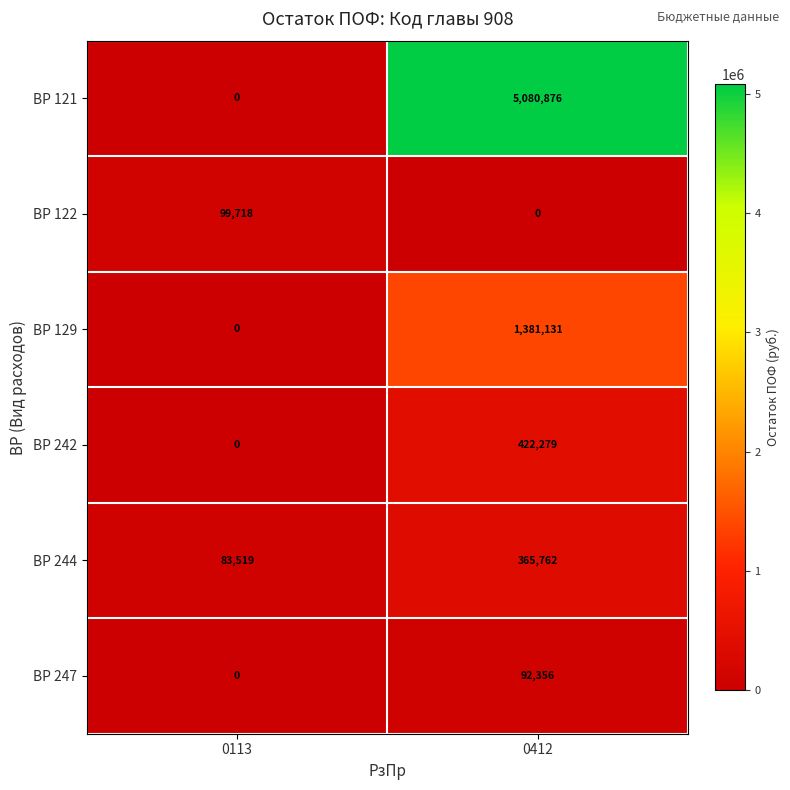

Reading left to right, what are all the values shown in this chart?

ВР 121: 0	5080876
ВР 122: 99718	0
ВР 129: 0	1381131
ВР 242: 0	422279
ВР 244: 83519	365762
ВР 247: 0	92356